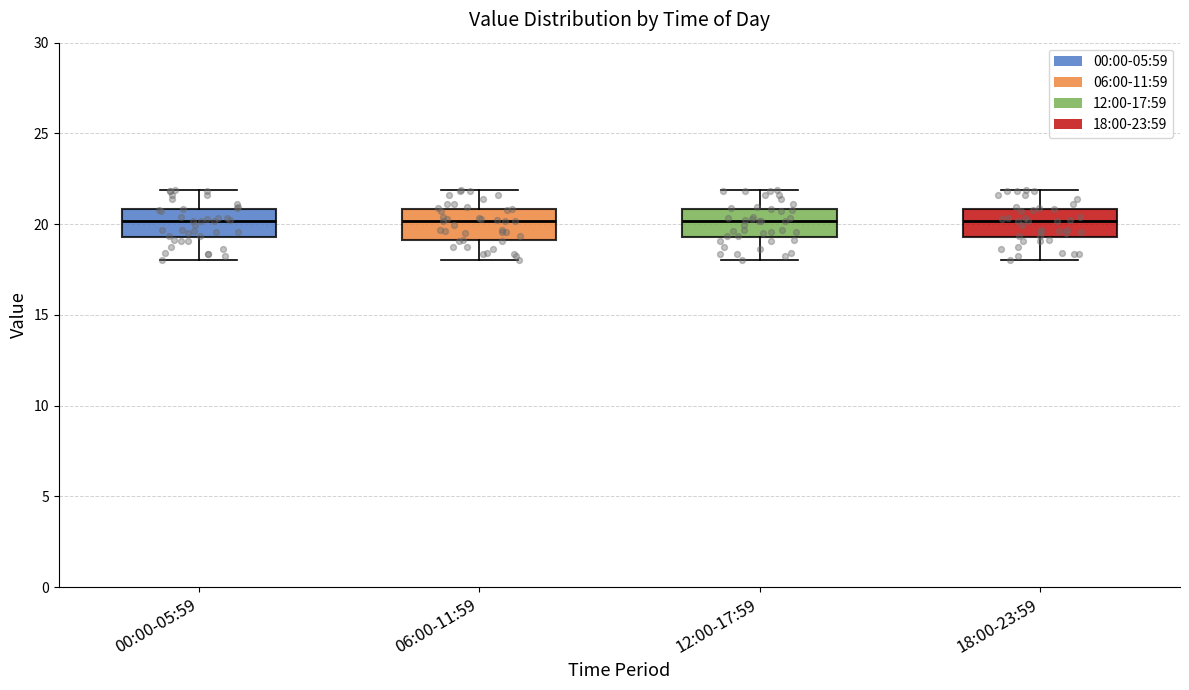

Where does the median line of the box for 00:00-05:59 sit on the y-axis? The values are not printed on the chart, so give them approximately, as read against the axis.

20.0